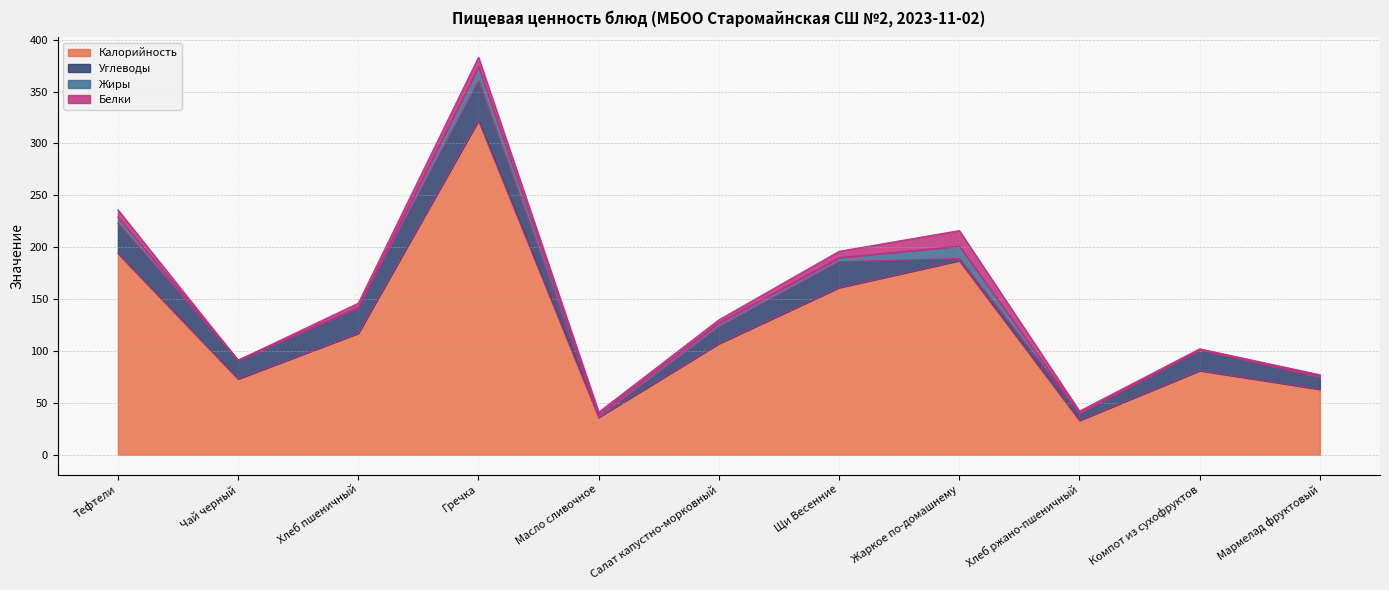

At which category does the chart reach its peak across all series?

Гречка